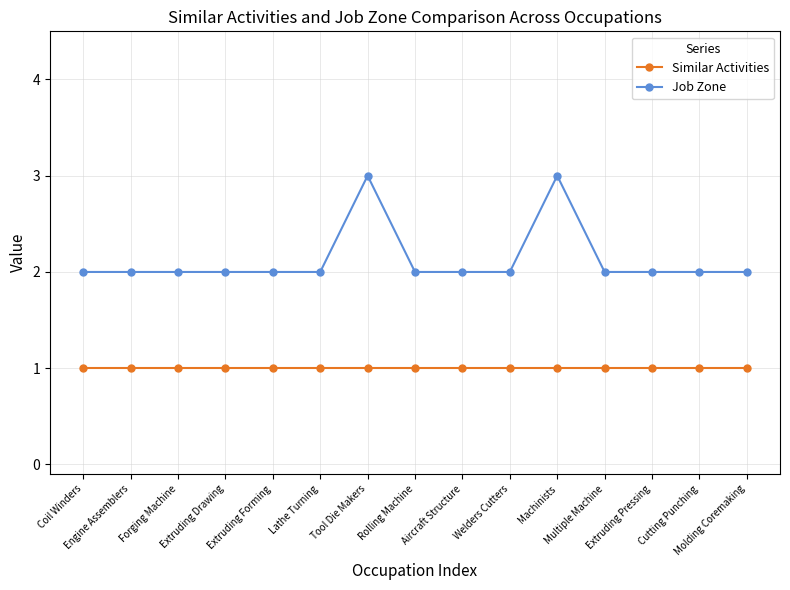

What is the highest value of the Job Zone series?

3